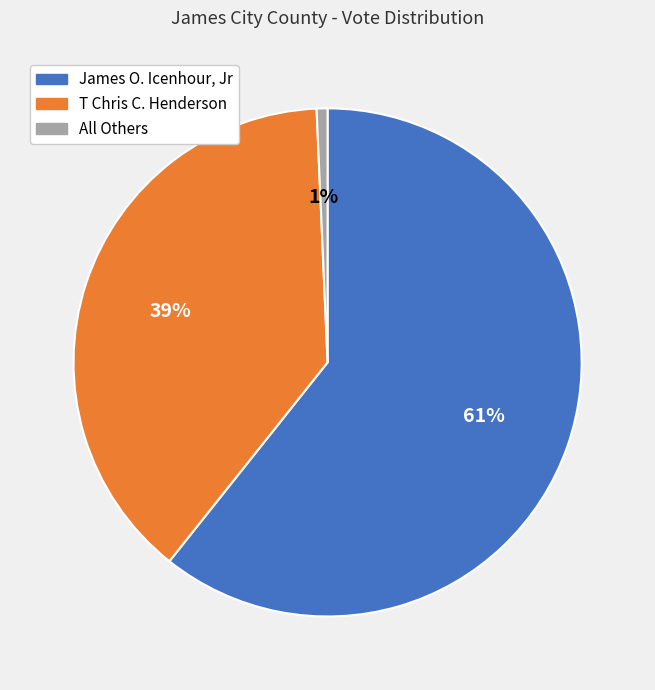

Does James O. Icenhour, Jr account for over 50% of the chart?

Yes